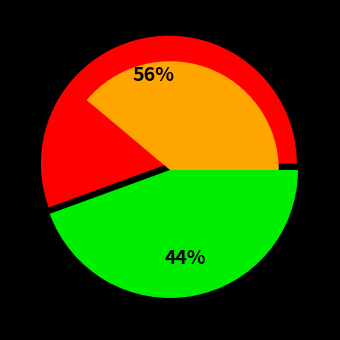

To the nearest percent, what portion does OPUS4-36887 represent?

56%